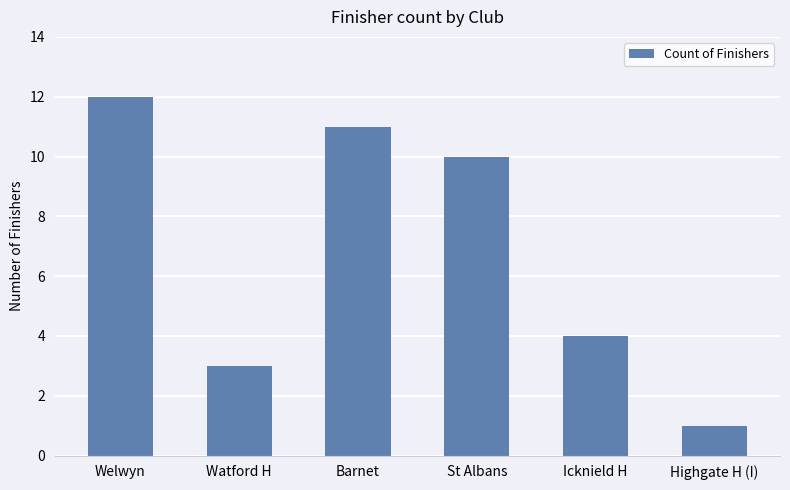

What is the label of the 3rd bar from the left?

Barnet